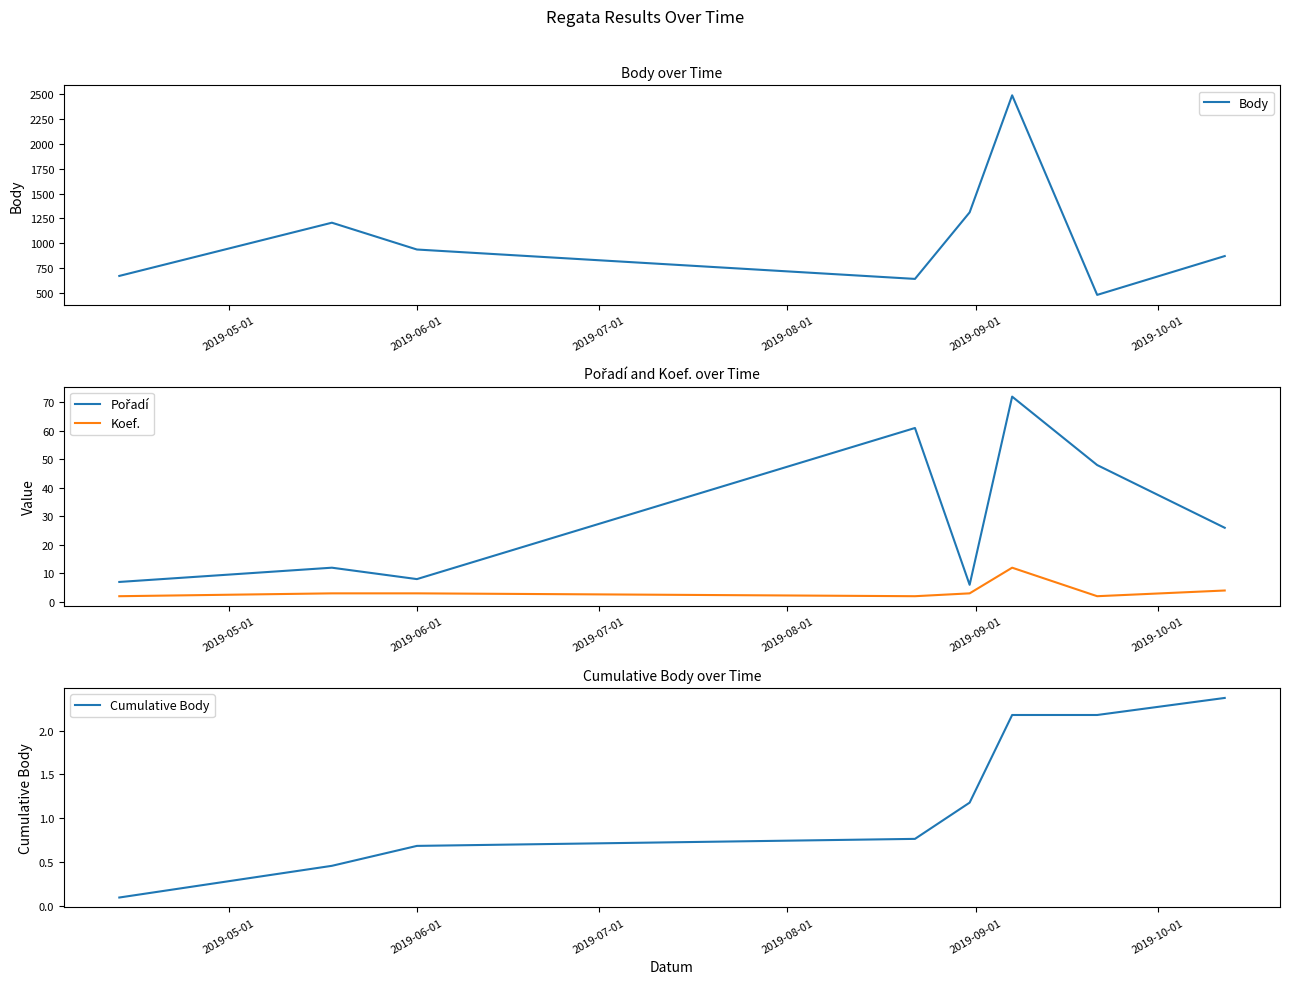

At how many categories does at least one series exceed 1031?

3